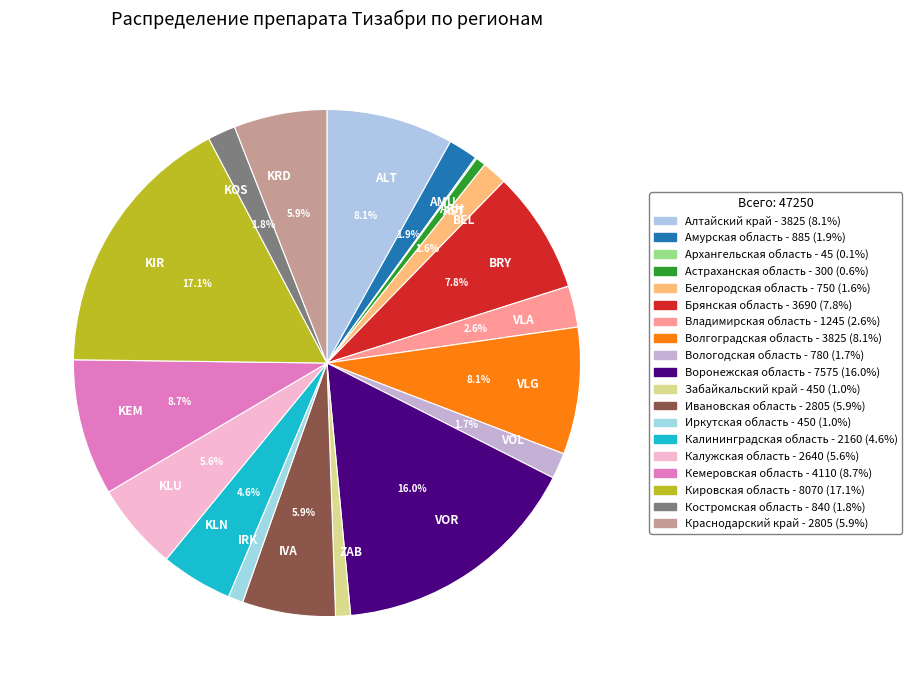

To the nearest percent, what is the average slice percentage?

5%